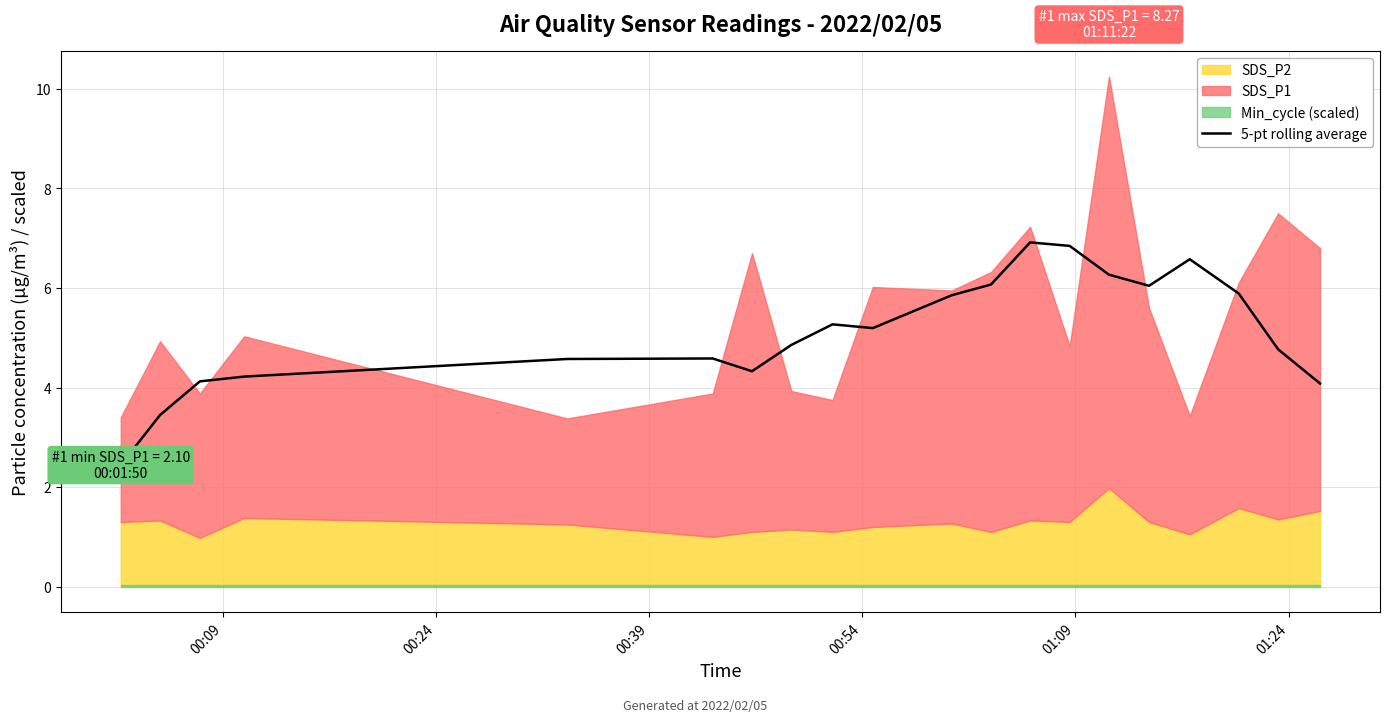

Is it true that the value at 10 is 9.6?

False